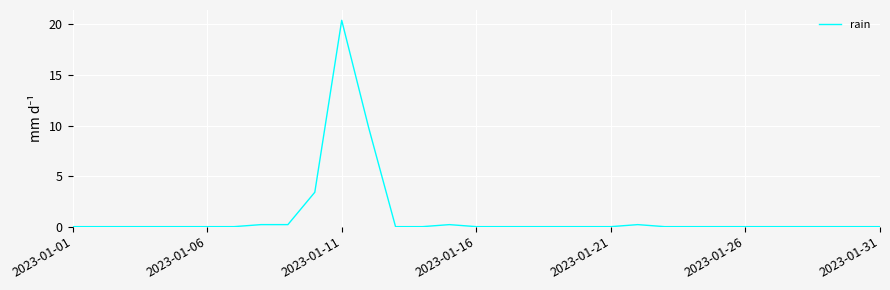

What is the maximum value shown in the chart?

20.4